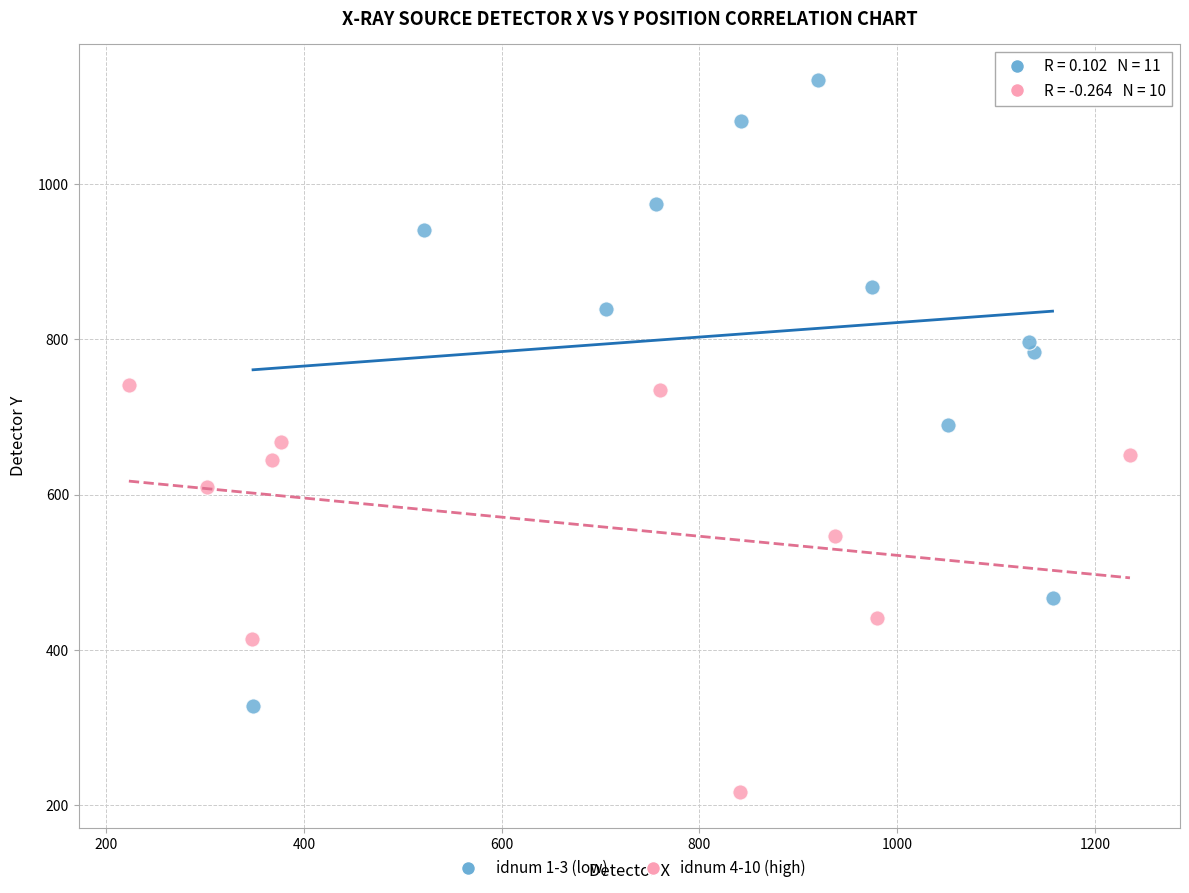

Which series contains the lowest Y value?

idnum 4-10 (high)